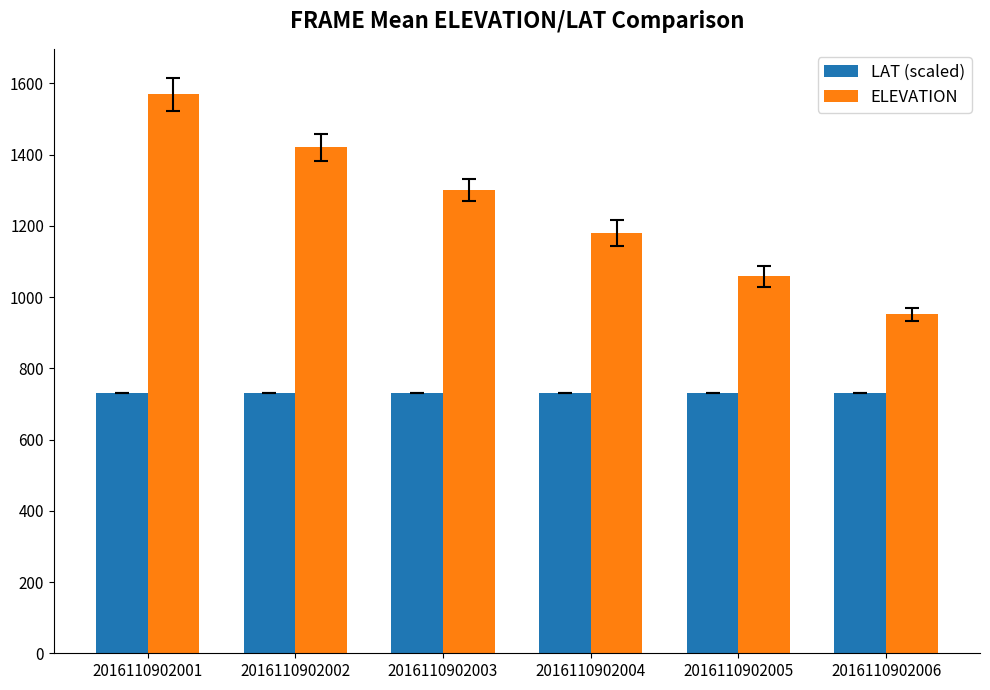

Rank the series by their maximum value, from lowest to highest.

LAT (scaled), ELEVATION